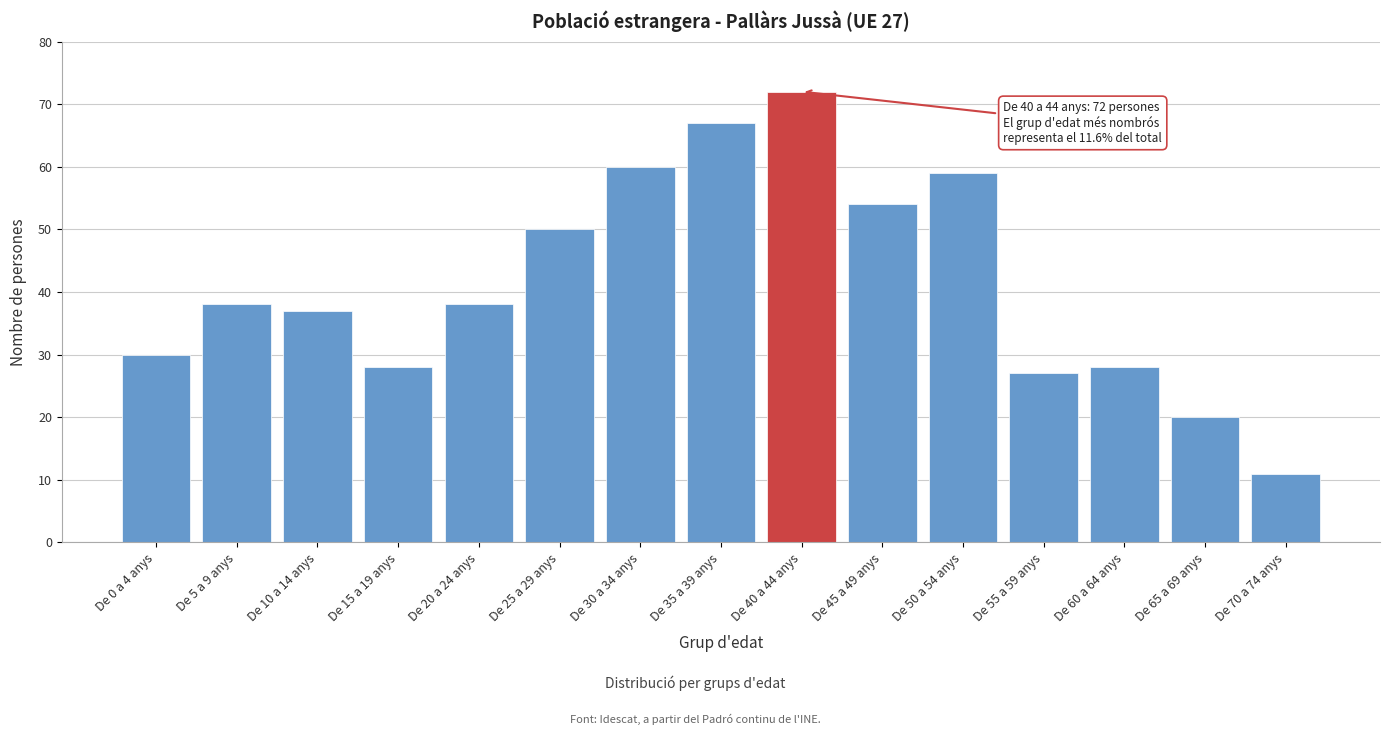

Reading left to right, list all the values displayed in this chart.

De 0 a 4 anys=30	De 5 a 9 anys=38	De 10 a 14 anys=37	De 15 a 19 anys=28	De 20 a 24 anys=38	De 25 a 29 anys=50	De 30 a 34 anys=60	De 35 a 39 anys=67	De 40 a 44 anys=72	De 45 a 49 anys=54	De 50 a 54 anys=59	De 55 a 59 anys=27	De 60 a 64 anys=28	De 65 a 69 anys=20	De 70 a 74 anys=11